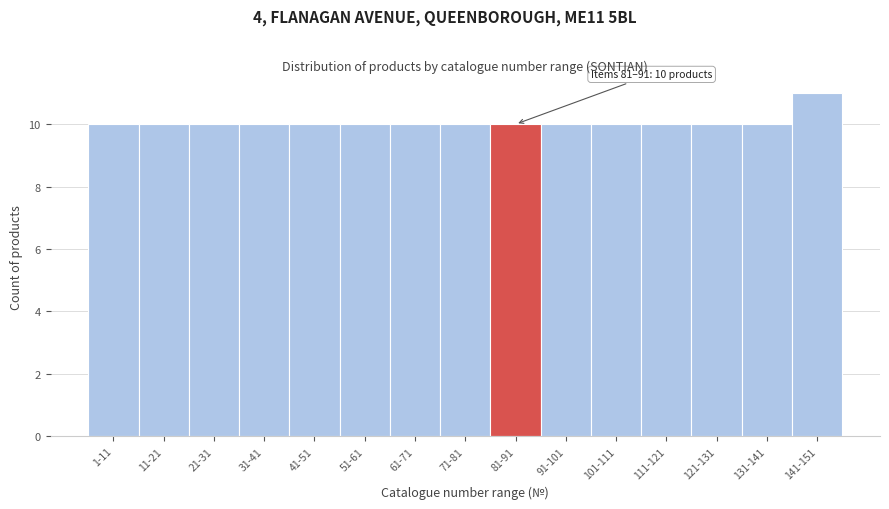

Reading left to right, list all the values displayed in this chart.

10	10	10	10	10	10	10	10	10	10	10	10	10	10	11